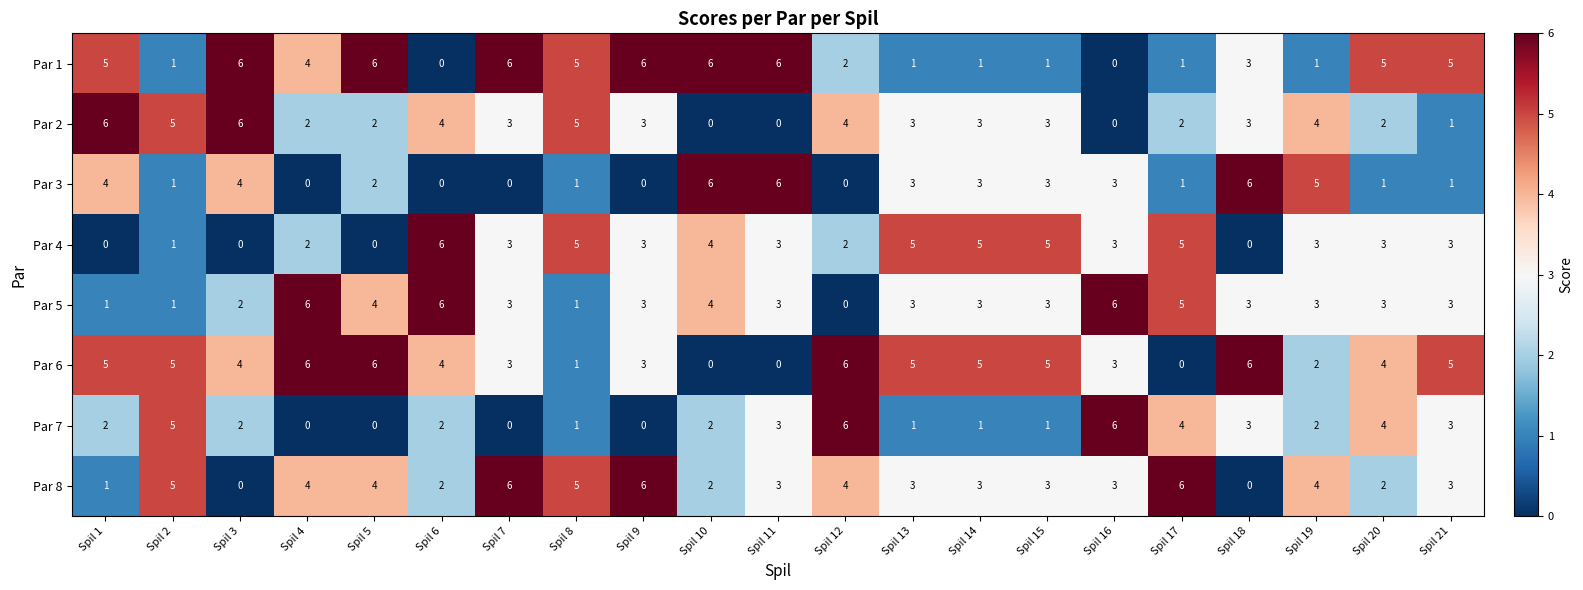

Which series has the largest total across all categories?

Par 6